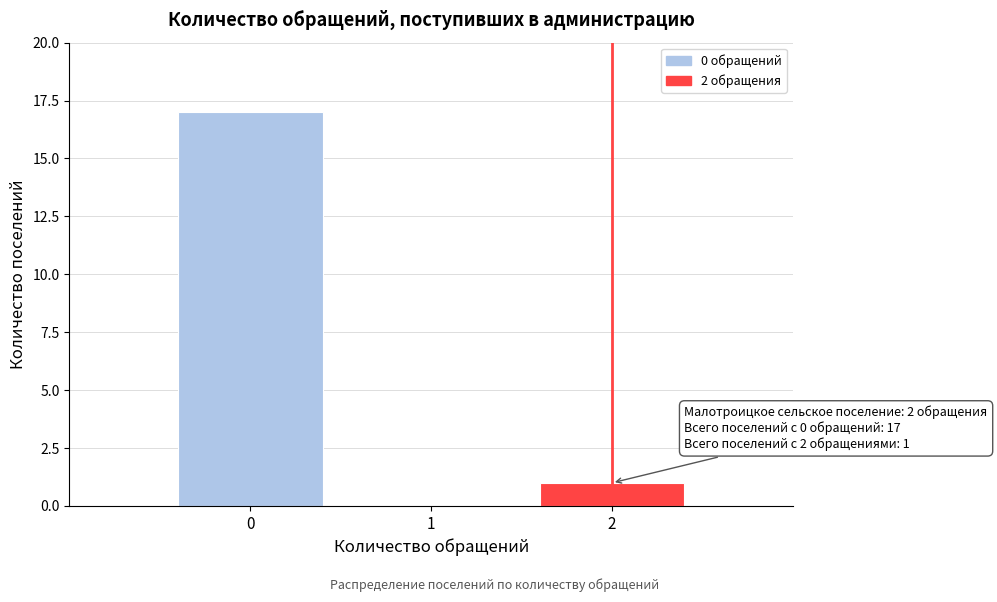

Reading left to right, what are all the values shown in this chart?

0=17	1=0	2=1